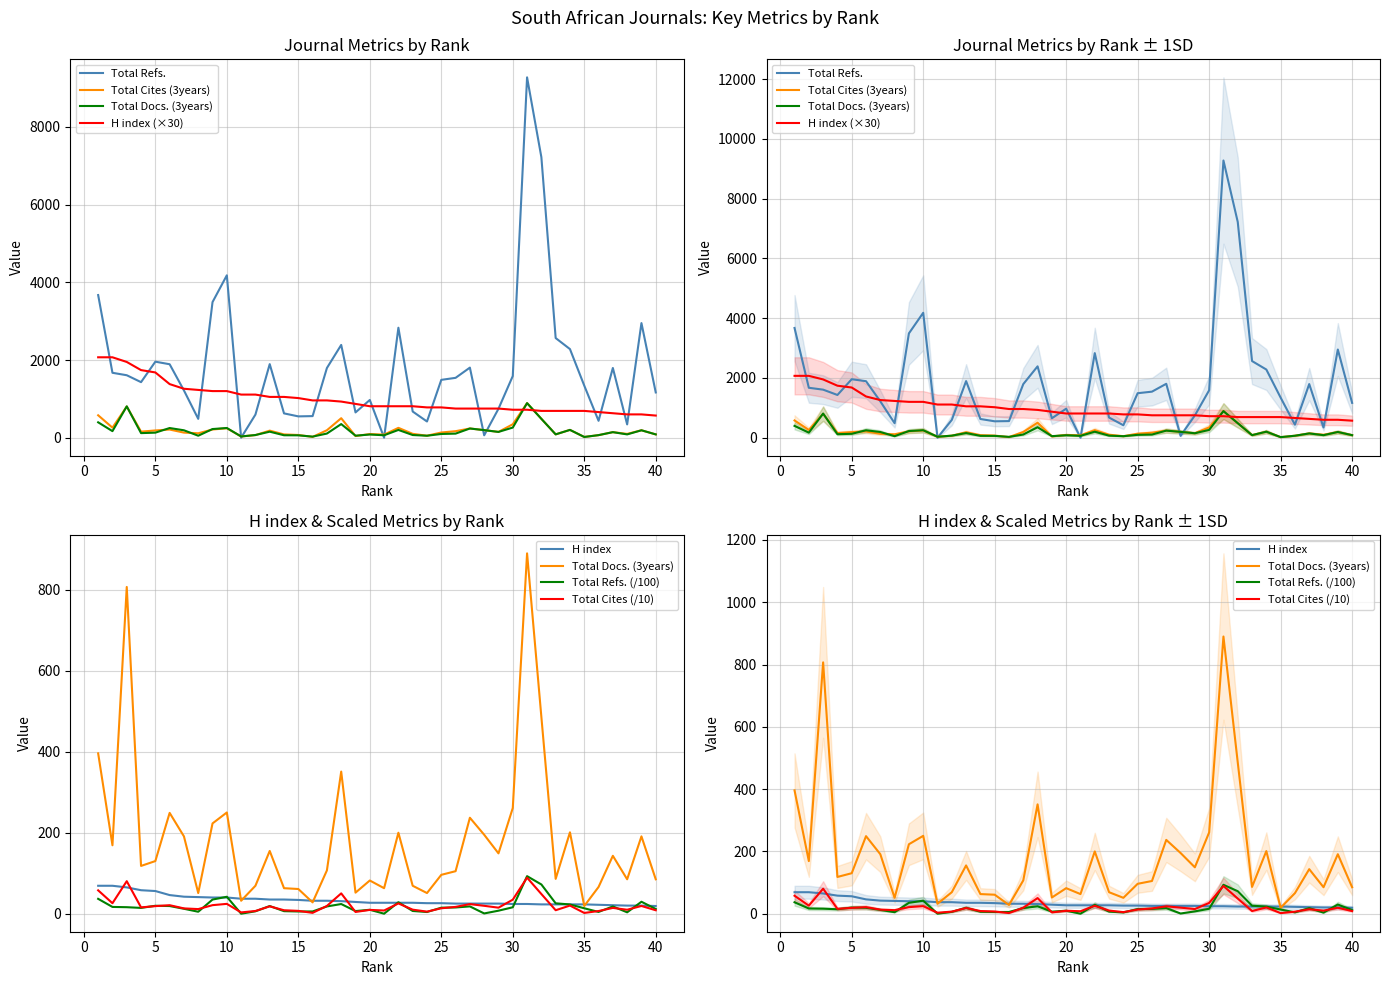

Which series has the largest range (max minus min)?

Total Refs.